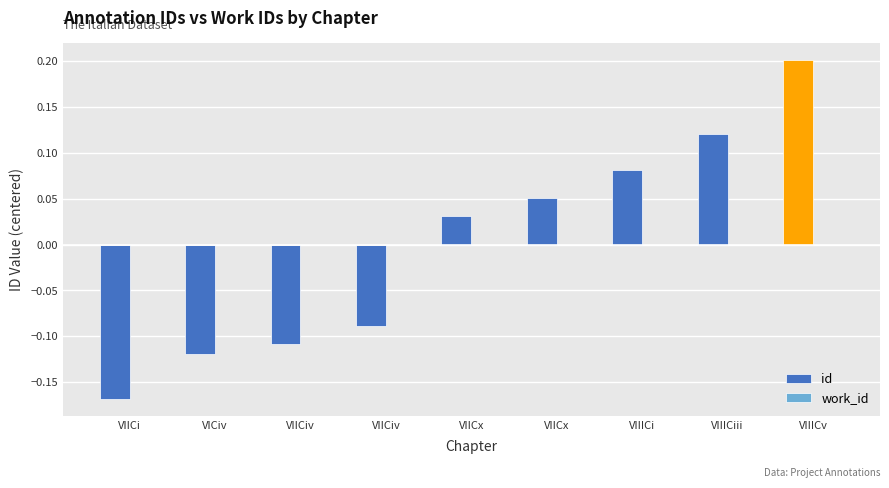

How many values are below 0?

4